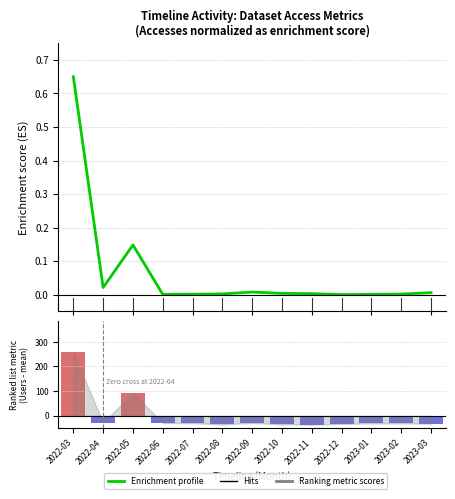

Which has a higher value, 2022-07 or 2022-11?

2022-11